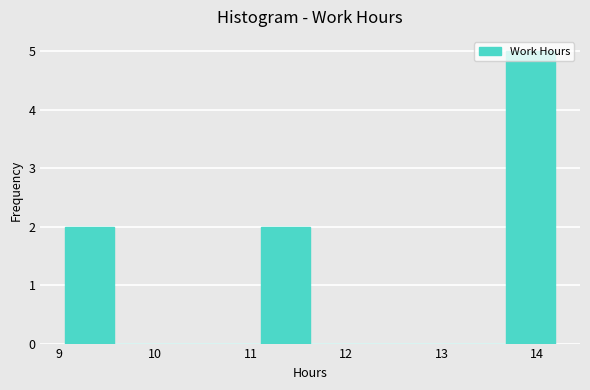

How tall is the bar that spans 13.7 to 14.2 on the x-axis? Neither the bar edges nor the heights are printed on the chart, so give them approximately, as read against the axes.

5